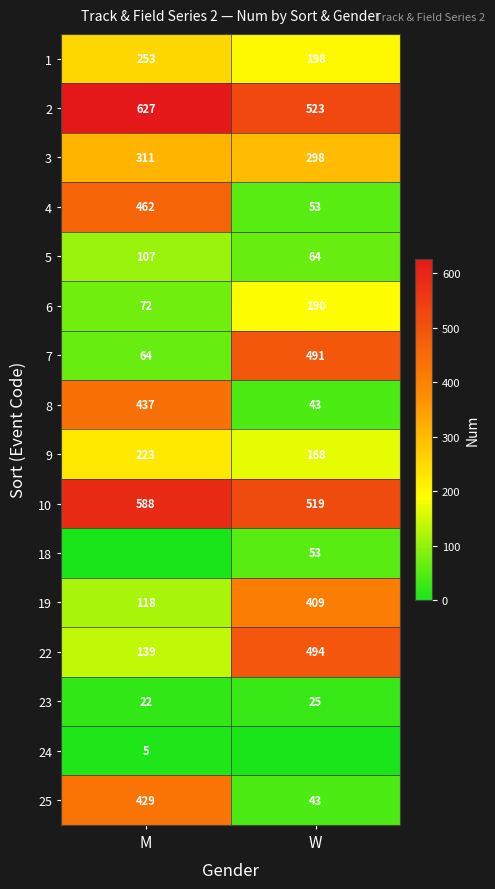

Is the value of 8 at M greater than the value of 3 at M?

Yes